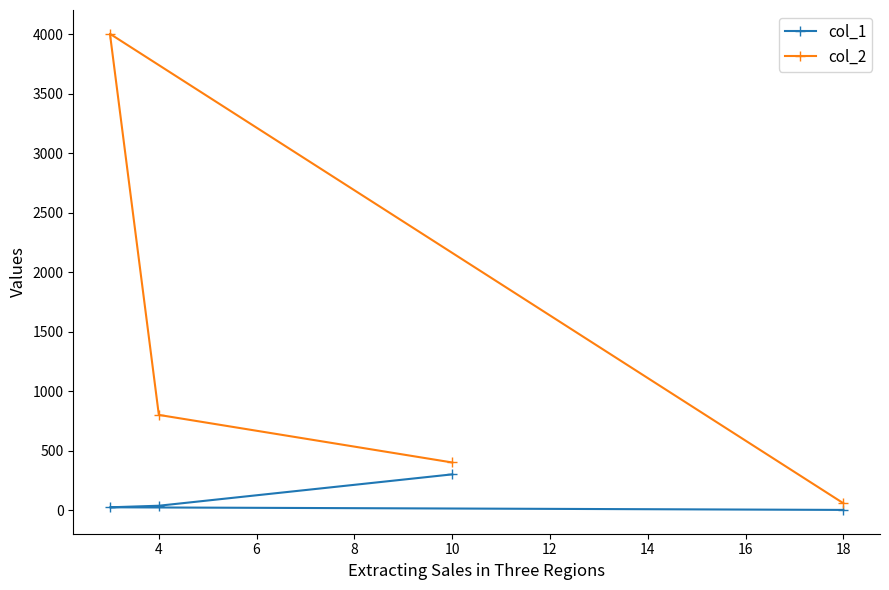

Rank the series by their maximum value, from highest to lowest.

col_2, col_1